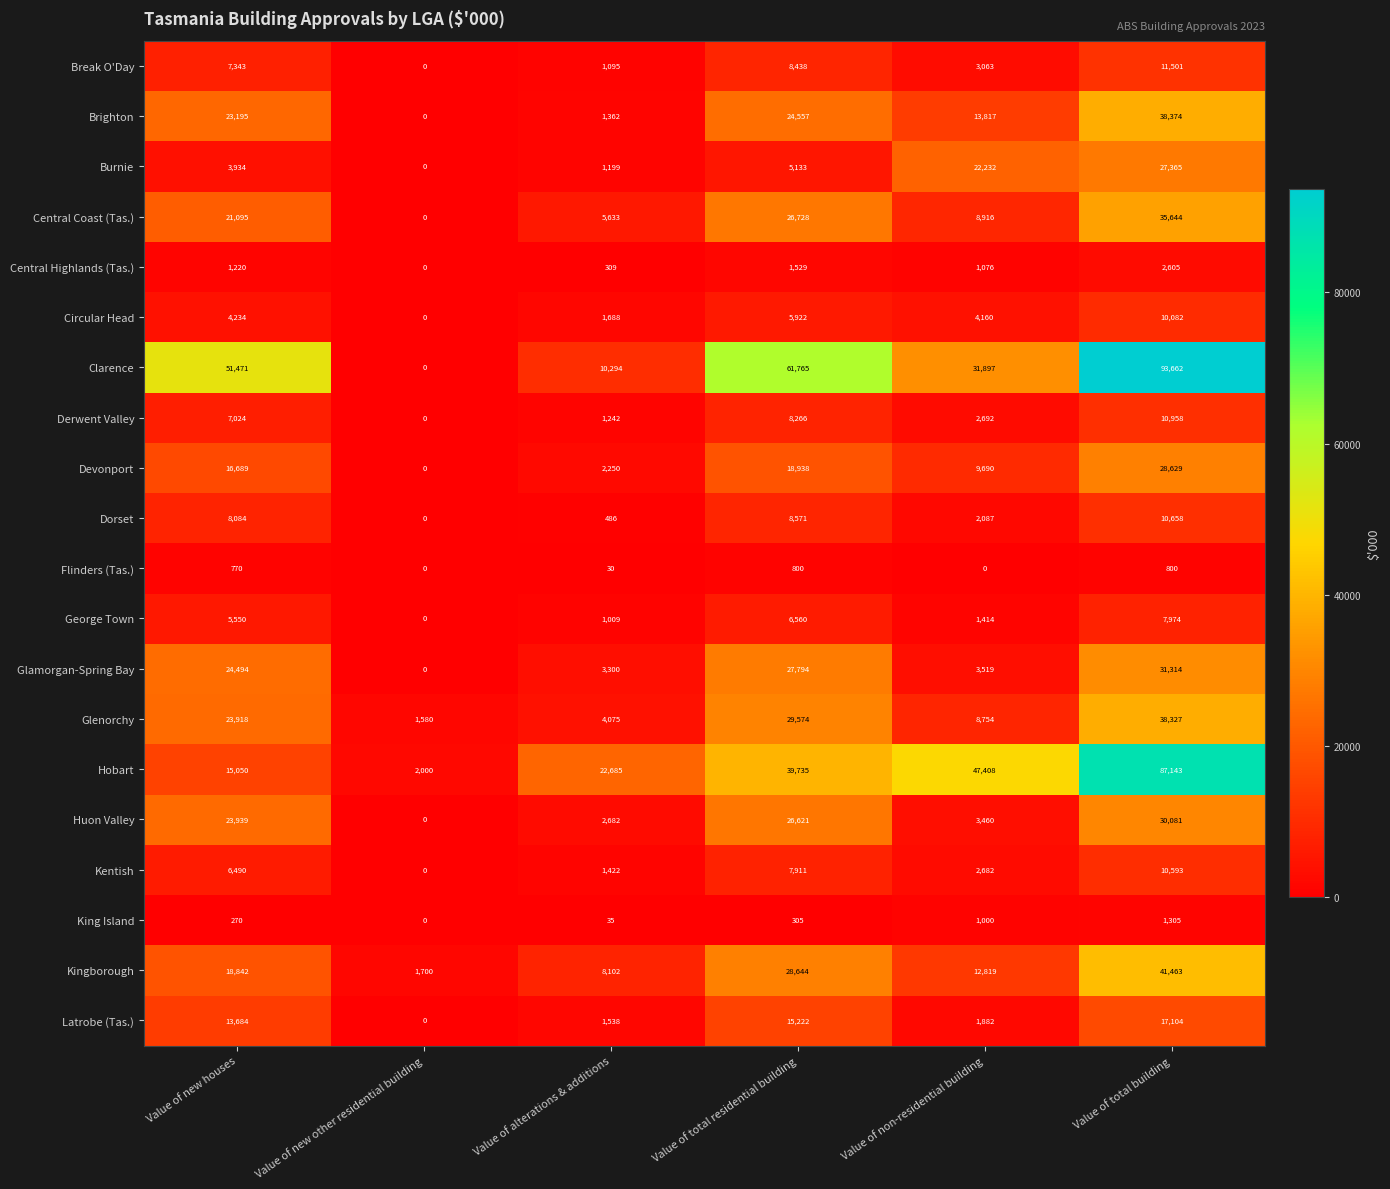

Which series changed the most between Value of new other residential building and Value of total residential building?

Clarence